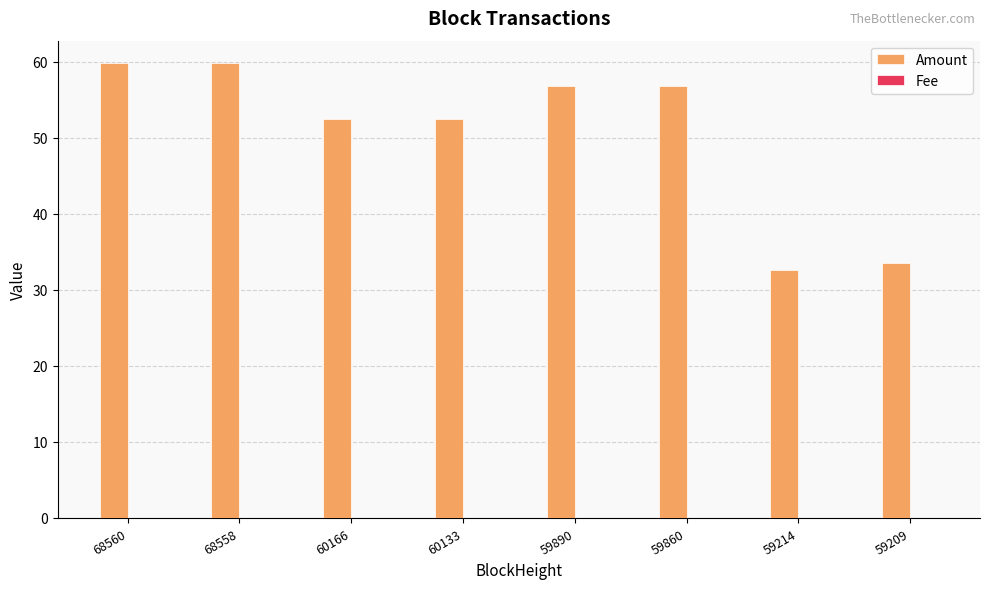

Which series has the largest total across all categories?

Amount